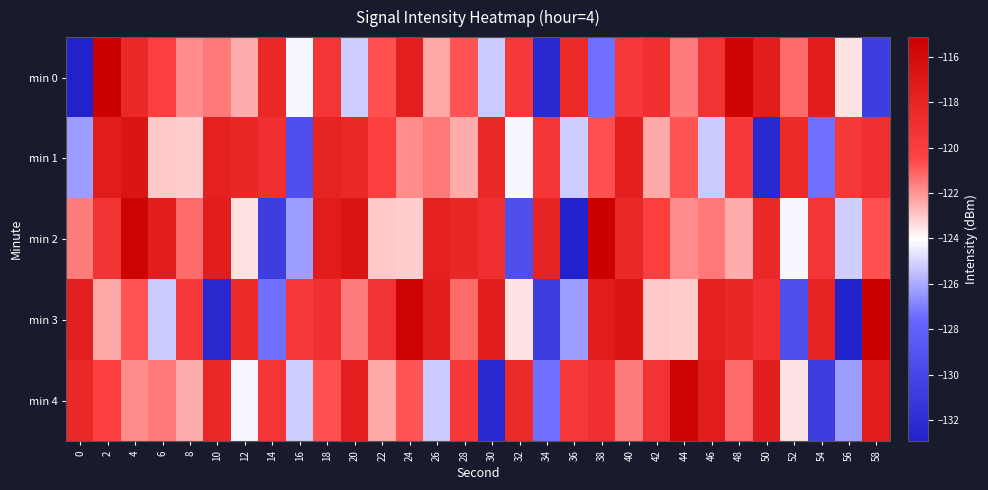

What is the total value across all series at 4?

-593.2